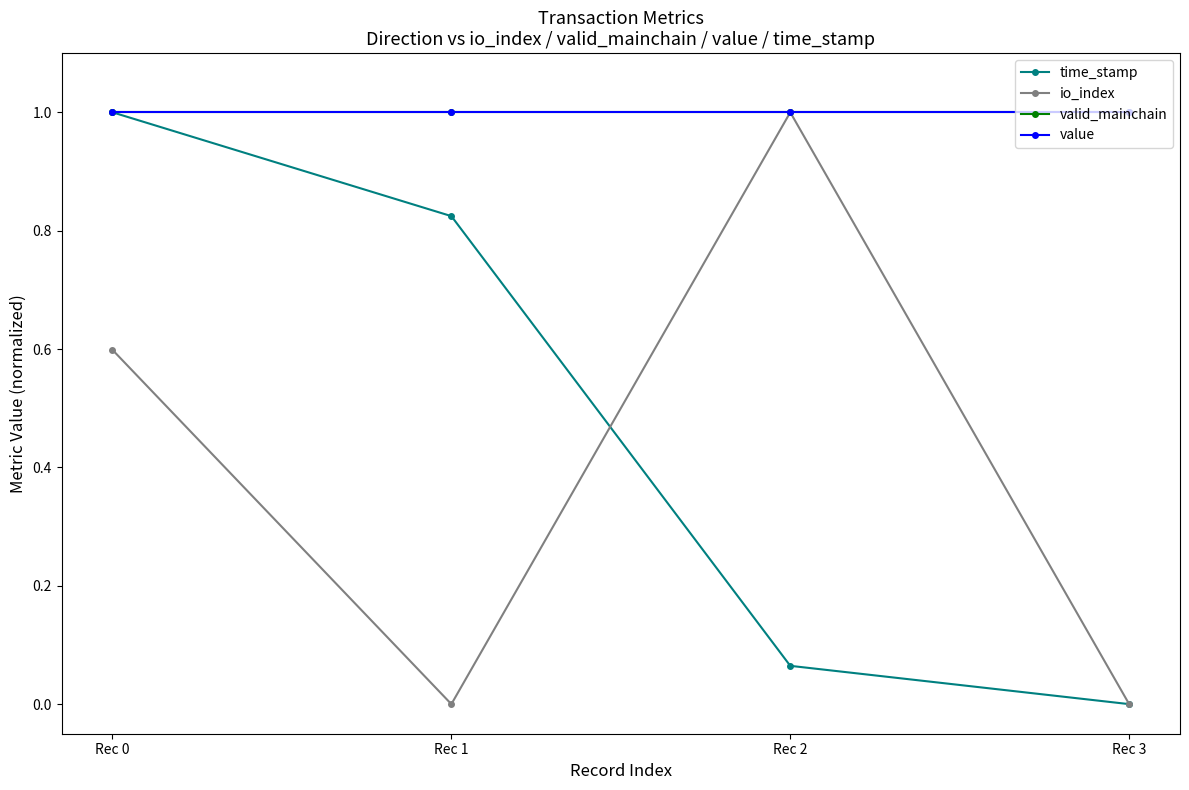

The time_stamp series shows 0.8 at Rec 1. True or false?

True